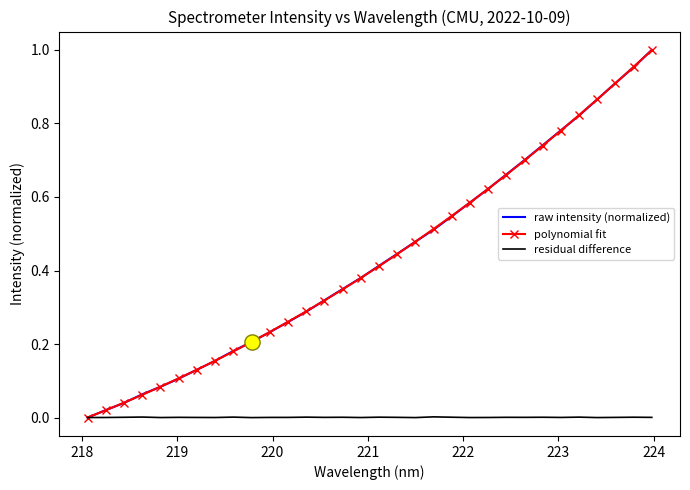

Which series has the widest spread of values?

raw intensity (normalized)